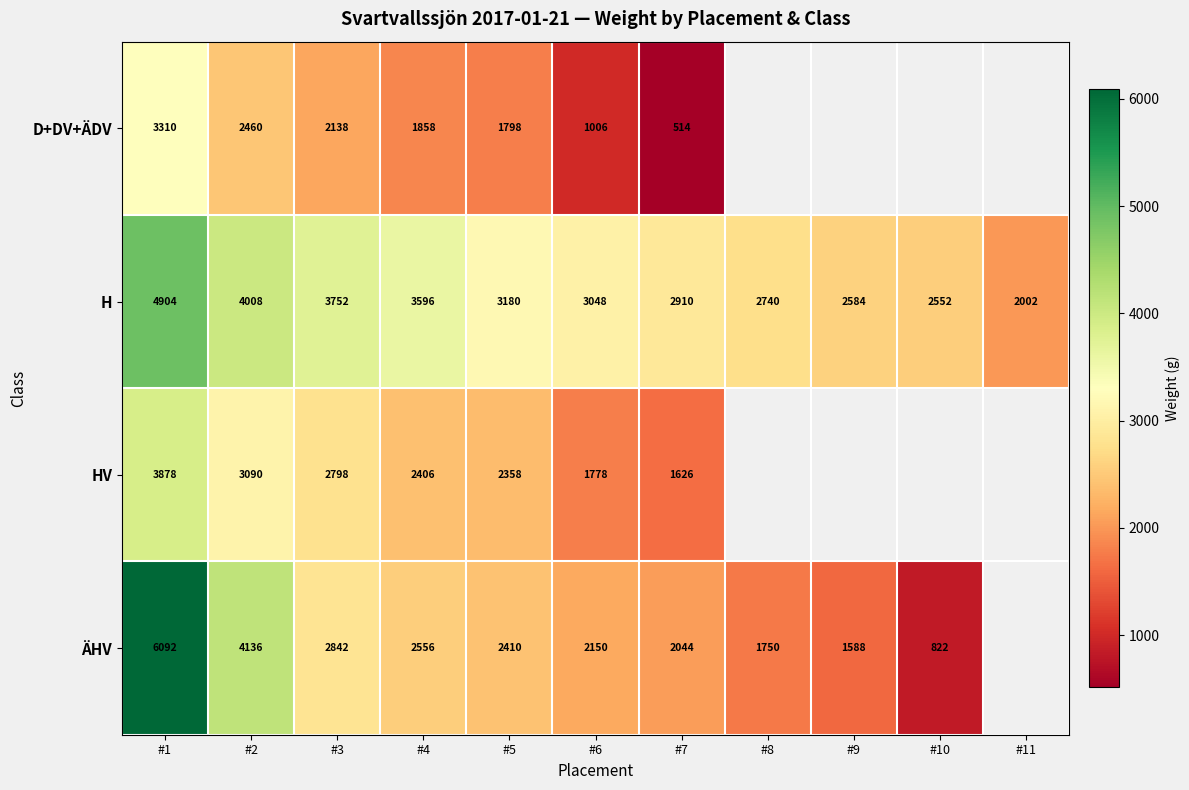

What is the difference between the maximum and second lowest values in the H series?

2352